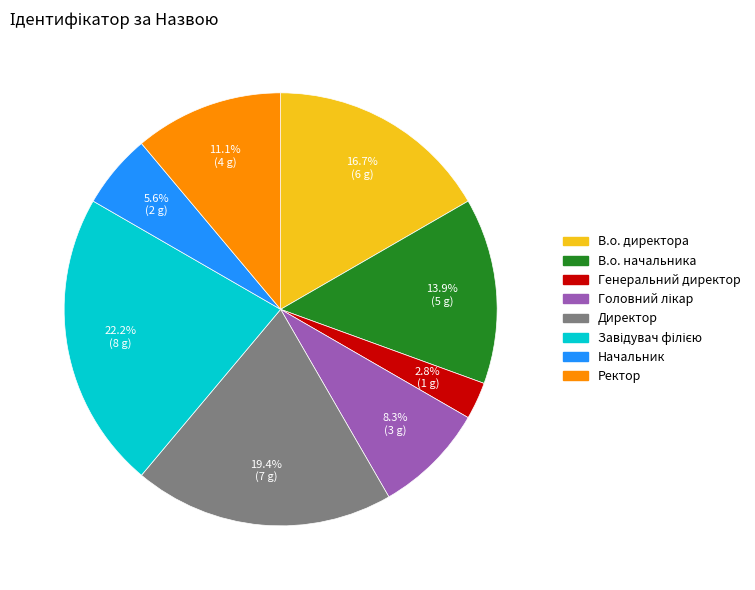

What is the smallest slice in the pie chart?

Генеральний директор